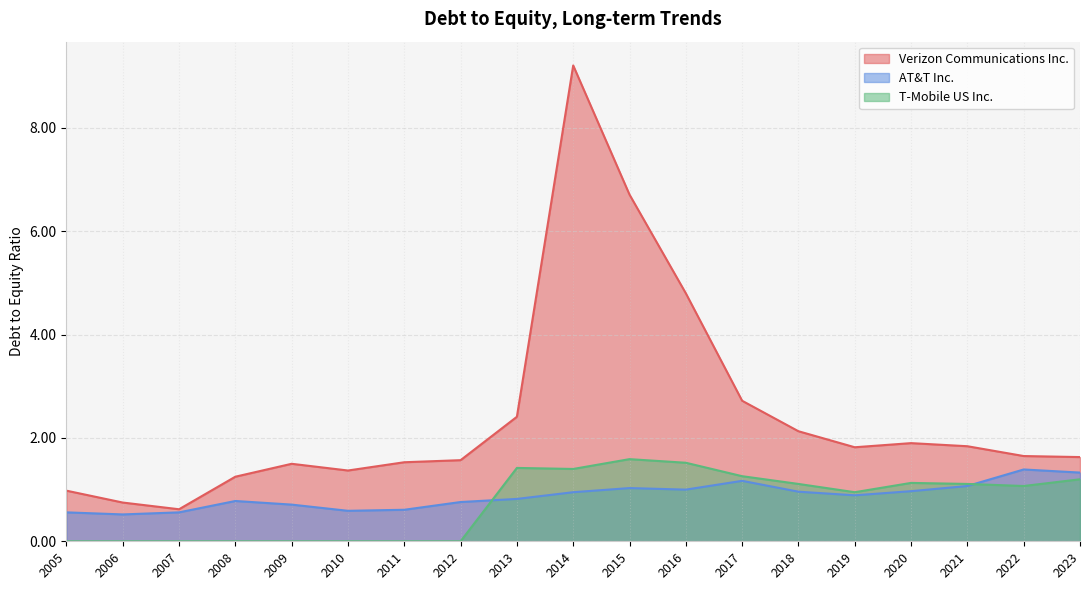

Where is Verizon Communications Inc. nearest to the value 4?

2016